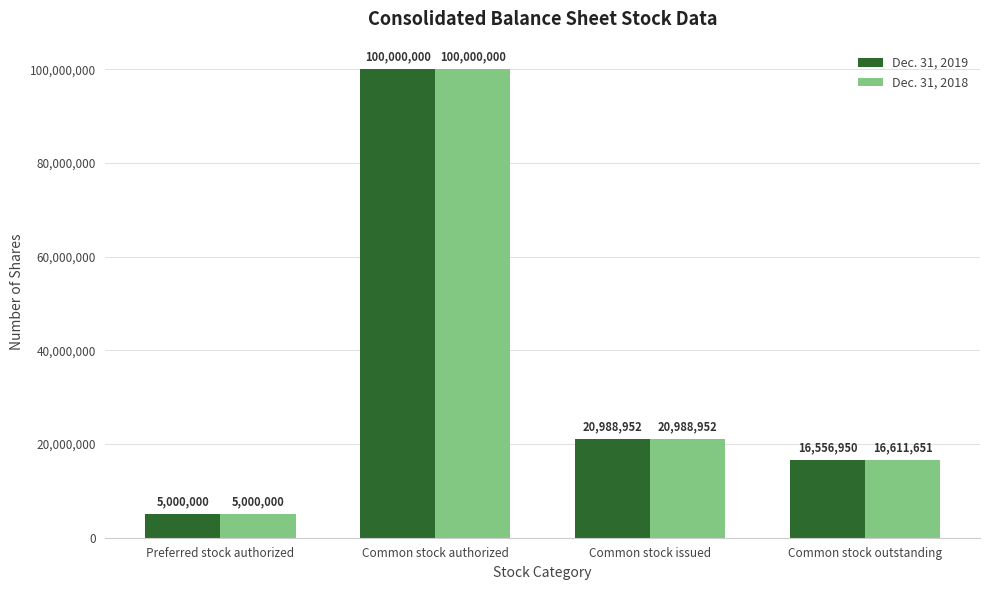

What is the difference between the second highest and minimum values in the Dec. 31, 2019 series?

15988952